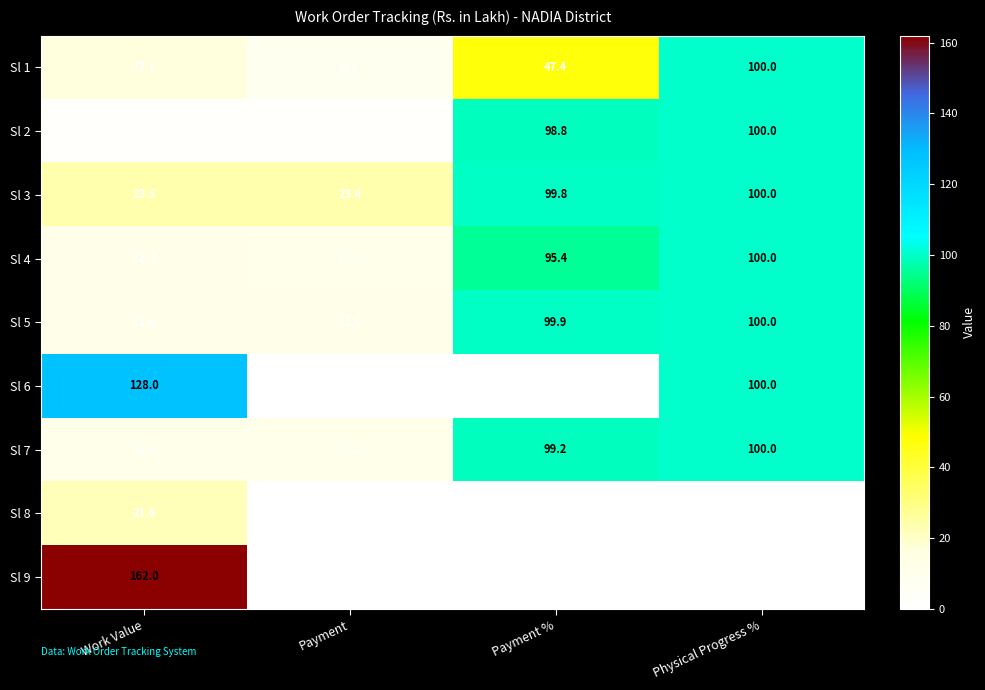

How many data points does each series have?

4